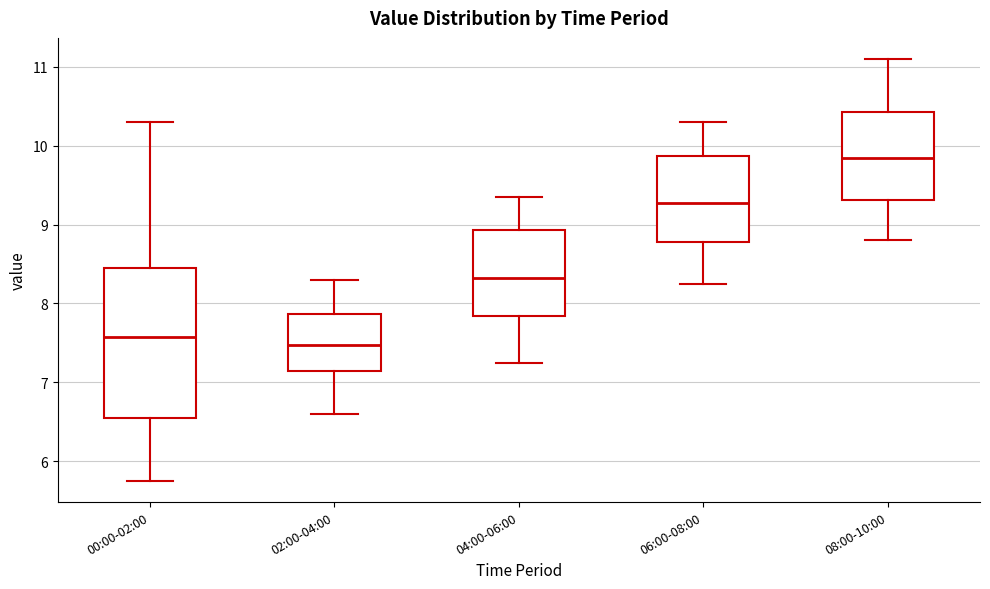

Reading left to right, read every box against the y-axis: the position of its median line, the range the box covers, and the ends of its whiskers. The values are not printed on the chart, so give them approximately, as read against the axis.

00:00-02:00: median 7.6, box 6.6 to 8.5, whiskers 5.8 to 10.3
02:00-04:00: median 7.5, box 7.1 to 7.9, whiskers 6.6 to 8.3
04:00-06:00: median 8.3, box 7.8 to 8.9, whiskers 7.3 to 9.4
06:00-08:00: median 9.3, box 8.8 to 9.9, whiskers 8.3 to 10.3
08:00-10:00: median 9.9, box 9.3 to 10.4, whiskers 8.8 to 11.1